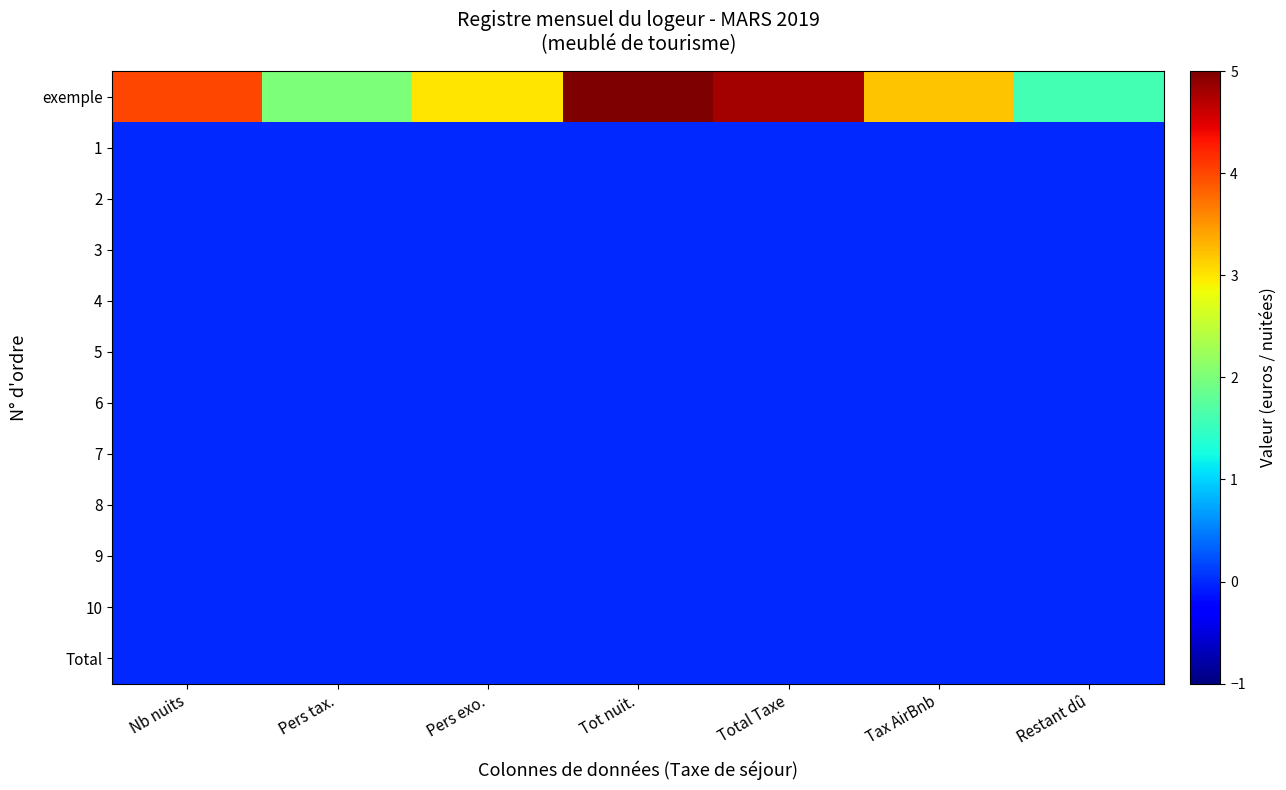

Which label corresponds to the largest value in the chart?

Tot nuit.